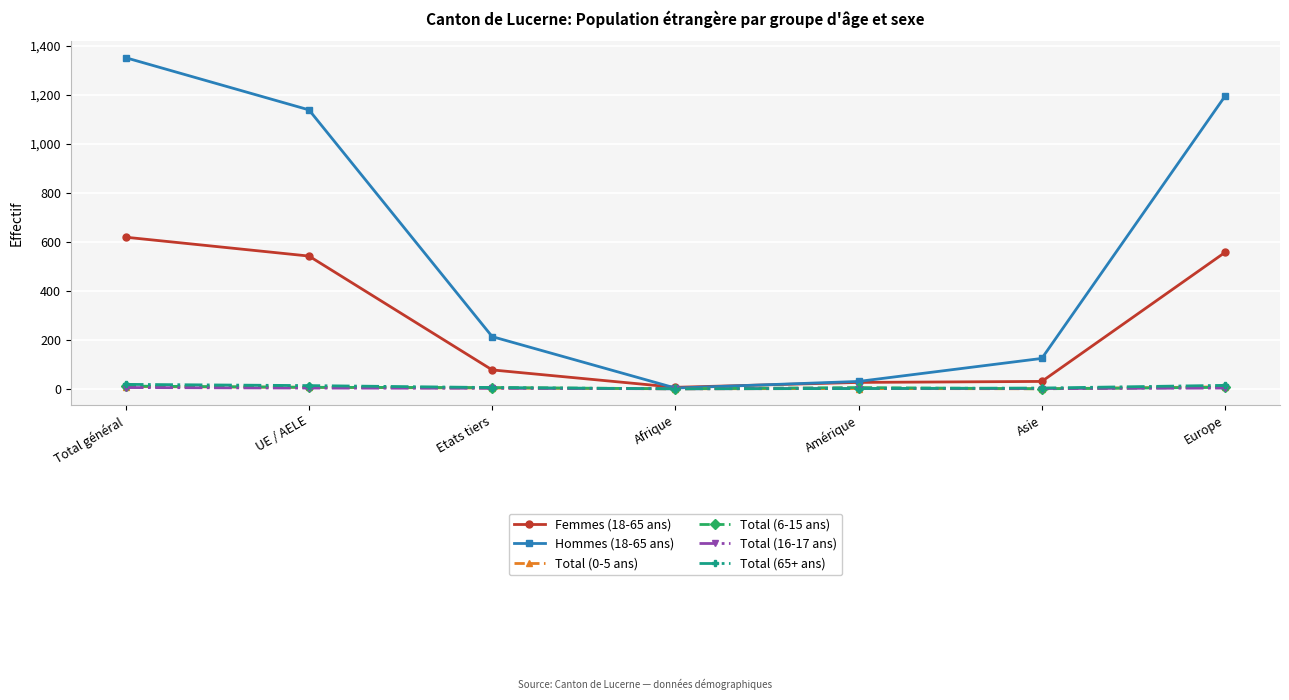

What is the difference between the second highest and minimum values in the Femmes (18-65 ans) series?

551